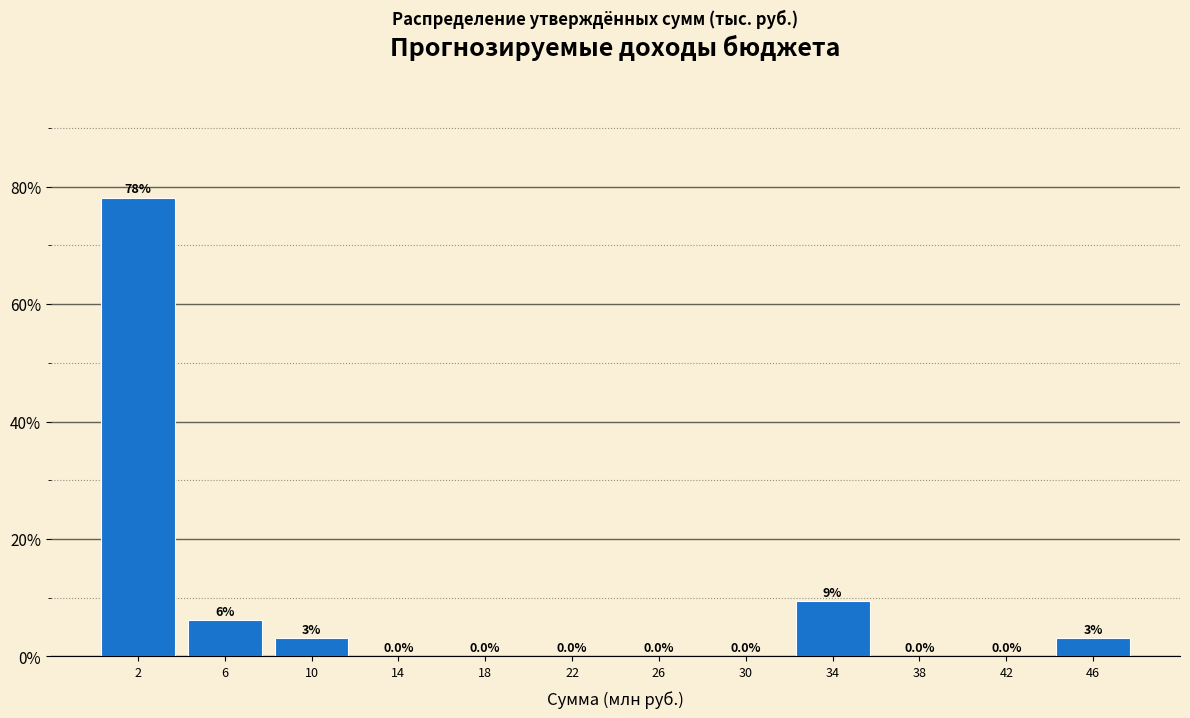

Which range on the x-axis has the tallest bar?

0.0 to 4.0